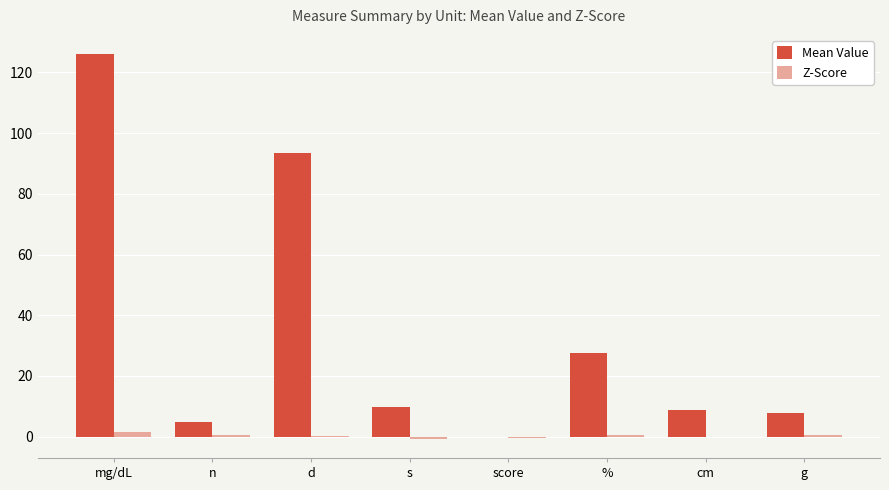

Which series changed the most between % and g?

Mean Value